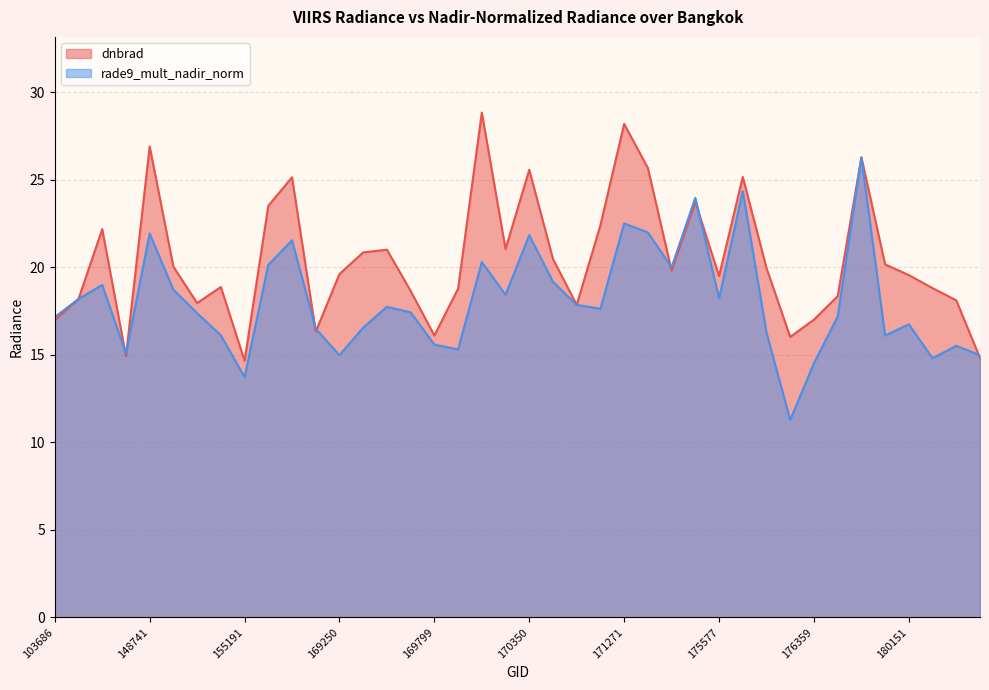

What is the sum of the dnbrad values at 154213 and 169621?

38.7